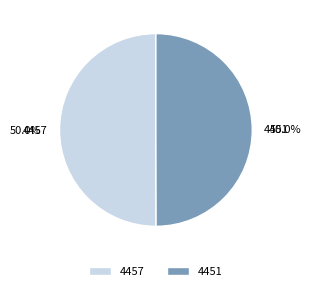

Approximately how many times larger is the value at 4451 compared to 4457?

1.0